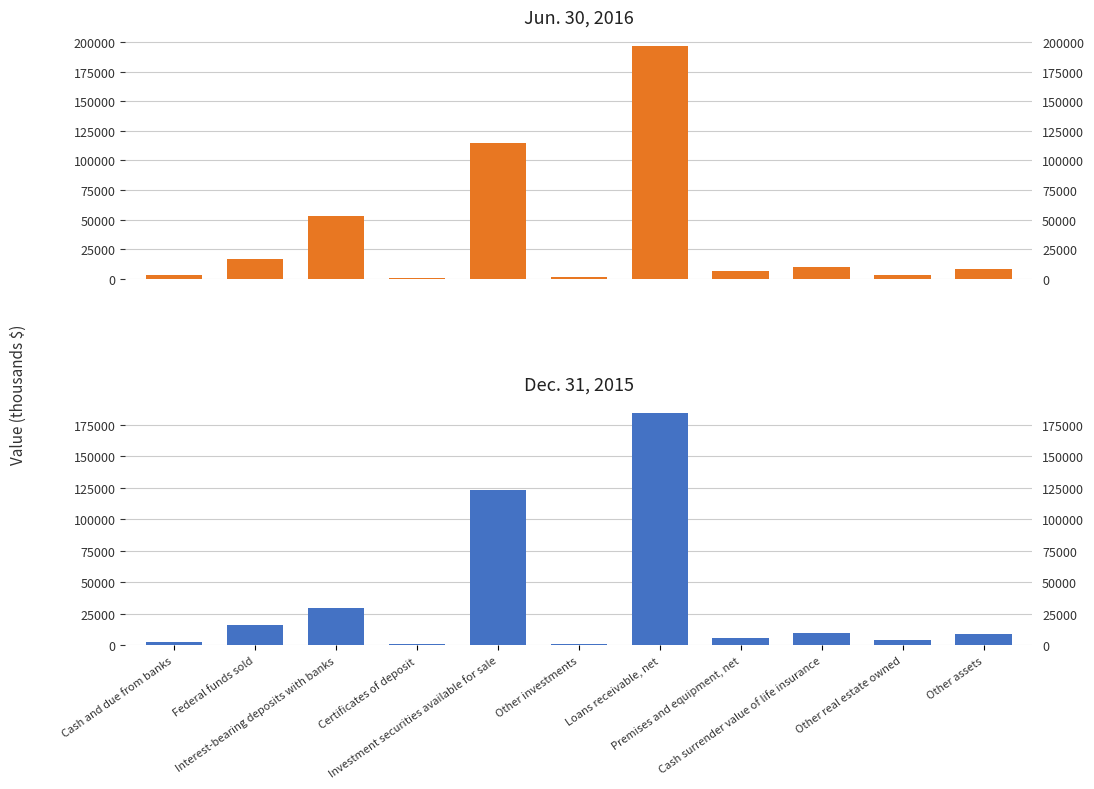

Read the Jun. 30, 2016 value at Federal funds sold.

16537